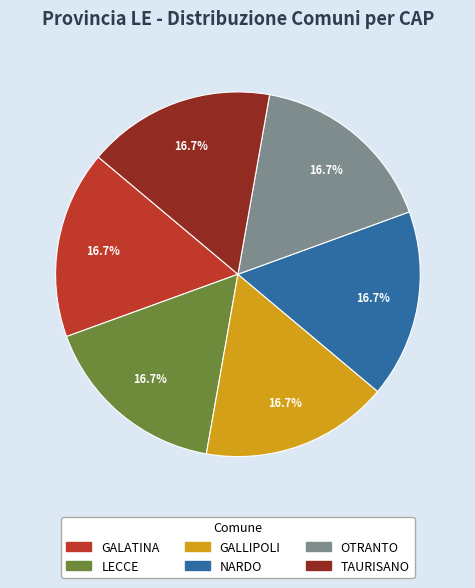

To the nearest percent, what percentage of the pie is GALATINA?

17%